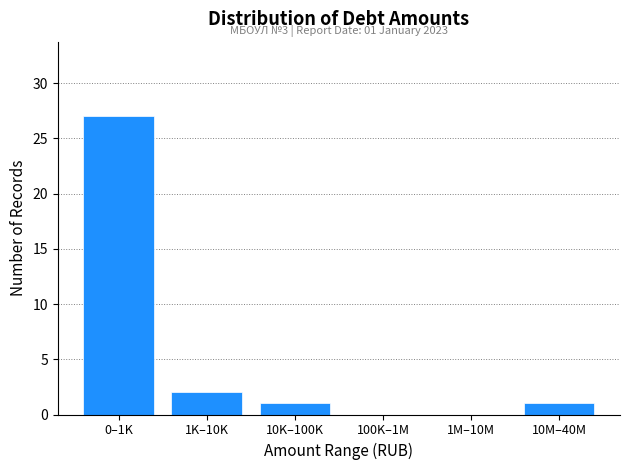

Reading left to right, transcribe all the data shown in this chart.

0–1K=27	1K–10K=2	10K–100K=1	100K–1M=0	1M–10M=0	10M–40M=1